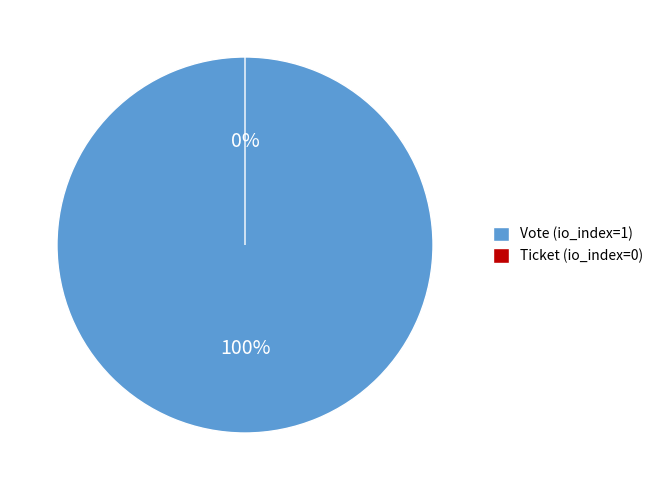

True or false: Ticket (io_index=0) accounts for 0% of the total.

True